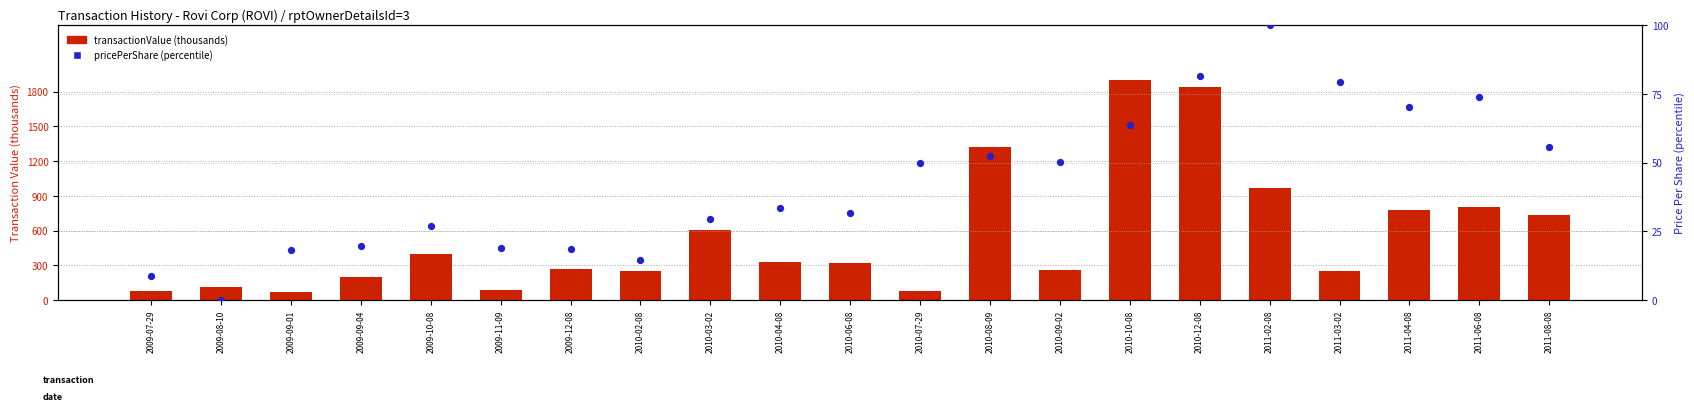

What is the total value across all series at 2010-06-08?

349.3